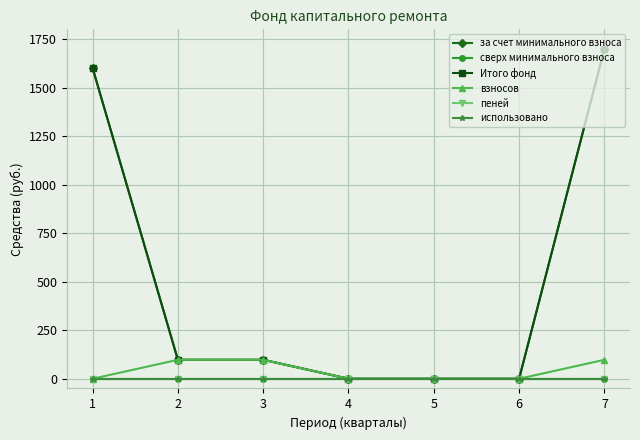

Is this an area chart (filled region under the line)?

No